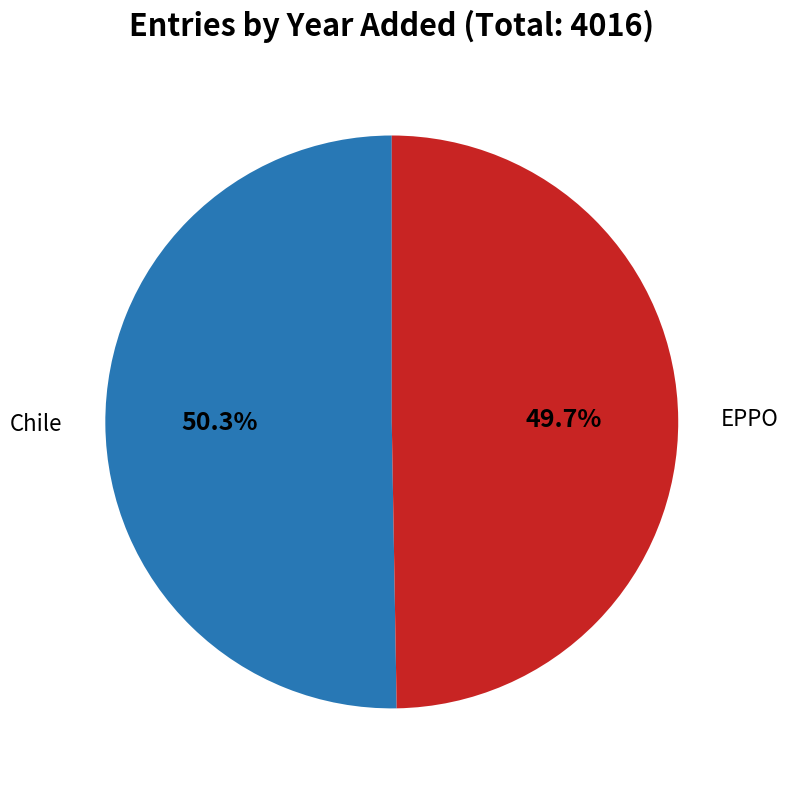

Does any single category account for the majority?

Yes